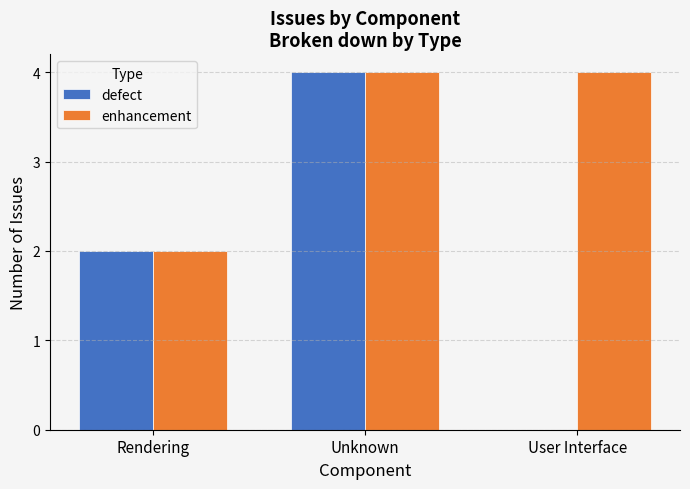

Is it true that enhancement equals 4 at User Interface?

True